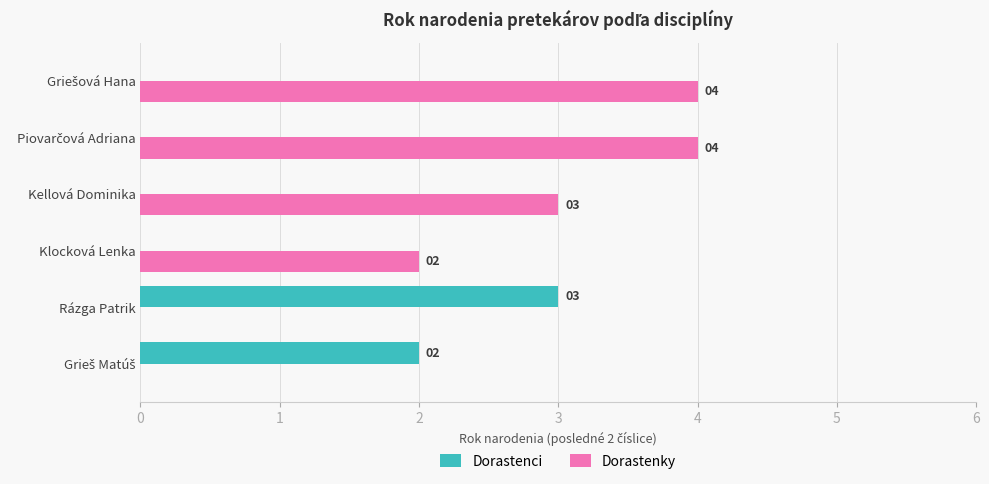

Count the number of categories in the chart.

6